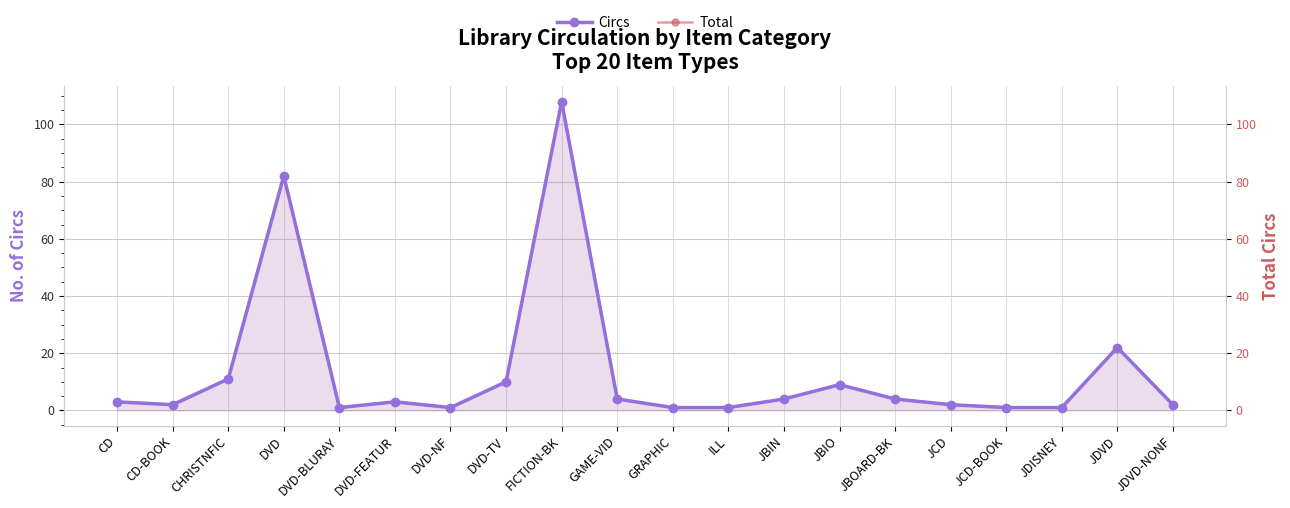

True or false: Total has a value of 4 at JBIN.

True